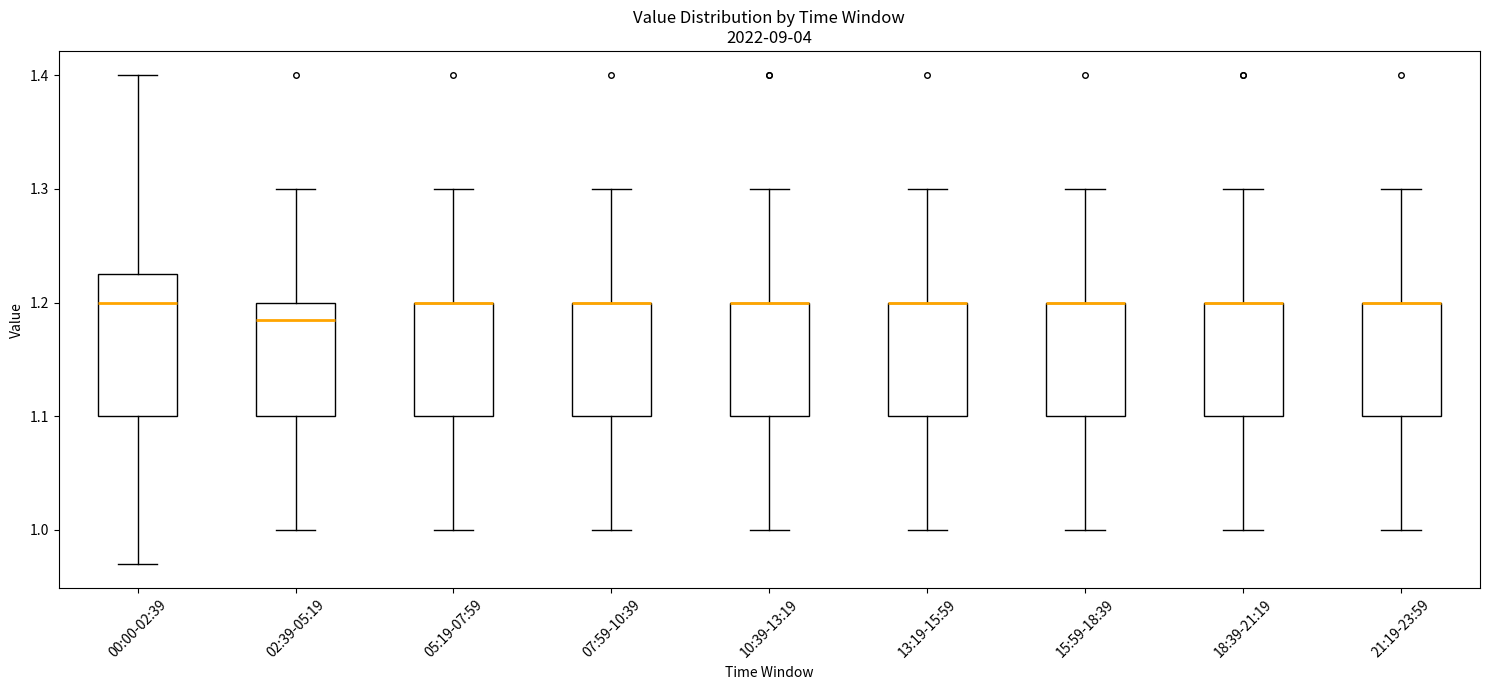

Reading left to right, read every box against the y-axis: the position of its median line, the range the box covers, and the ends of its whiskers. The values are not printed on the chart, so give them approximately, as read against the axis.

00:00-02:39: median 1.20, box 1.10 to 1.23, whiskers 0.97 to 1.40
02:39-05:19: median 1.19, box 1.10 to 1.20, whiskers 1.00 to 1.30
05:19-07:59: median 1.20 (drawn on the box's upper edge), box 1.10 to 1.20, whiskers 1.00 to 1.30
07:59-10:39: median 1.20 (drawn on the box's upper edge), box 1.10 to 1.20, whiskers 1.00 to 1.30
10:39-13:19: median 1.20 (drawn on the box's upper edge), box 1.10 to 1.20, whiskers 1.00 to 1.30
13:19-15:59: median 1.20 (drawn on the box's upper edge), box 1.10 to 1.20, whiskers 1.00 to 1.30
15:59-18:39: median 1.20 (drawn on the box's upper edge), box 1.10 to 1.20, whiskers 1.00 to 1.30
18:39-21:19: median 1.20 (drawn on the box's upper edge), box 1.10 to 1.20, whiskers 1.00 to 1.30
21:19-23:59: median 1.20 (drawn on the box's upper edge), box 1.10 to 1.20, whiskers 1.00 to 1.30